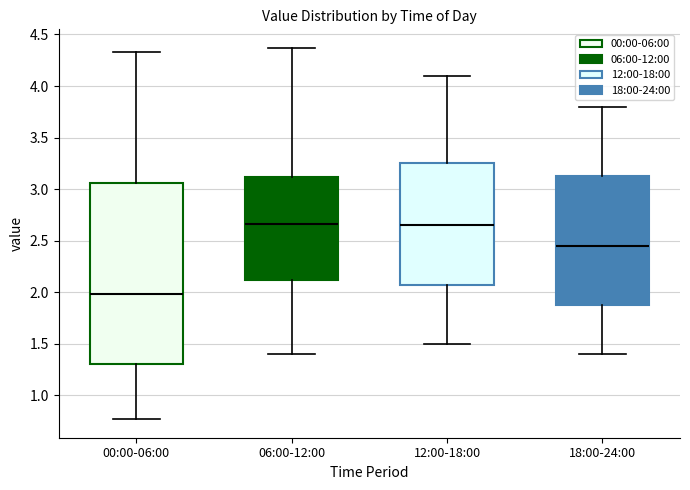

Comparing the boxes themselves (not the whiskers), which one is the tallest?

00:00-06:00